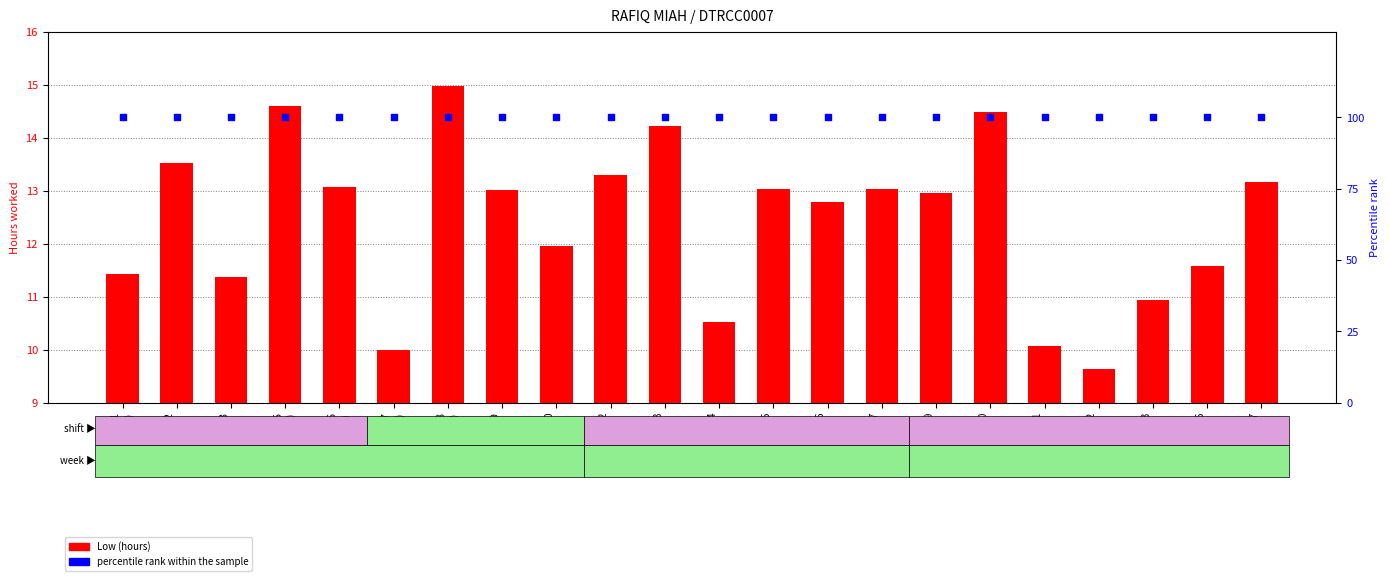

Which series contains the lowest Y value?

Low (hours)